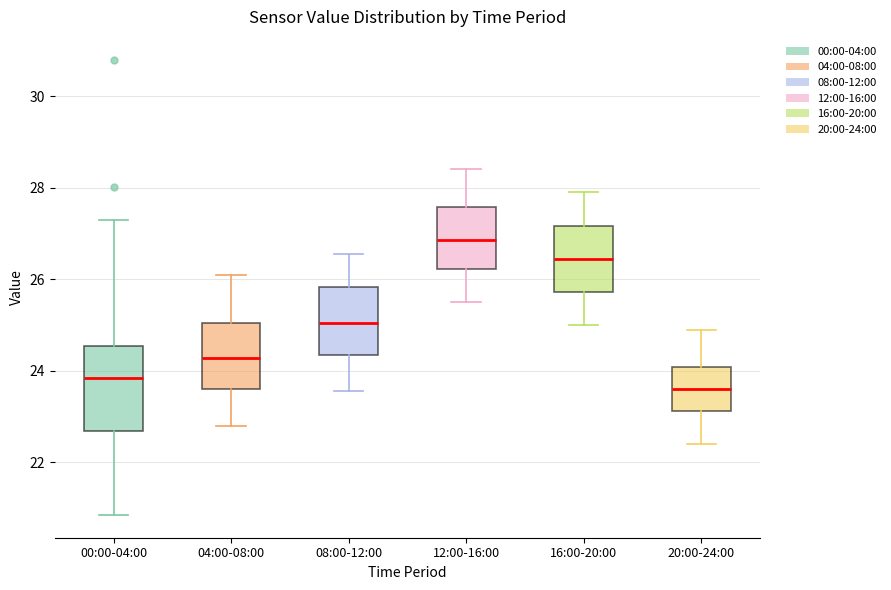

Which box's median line is the lowest?

20:00-24:00